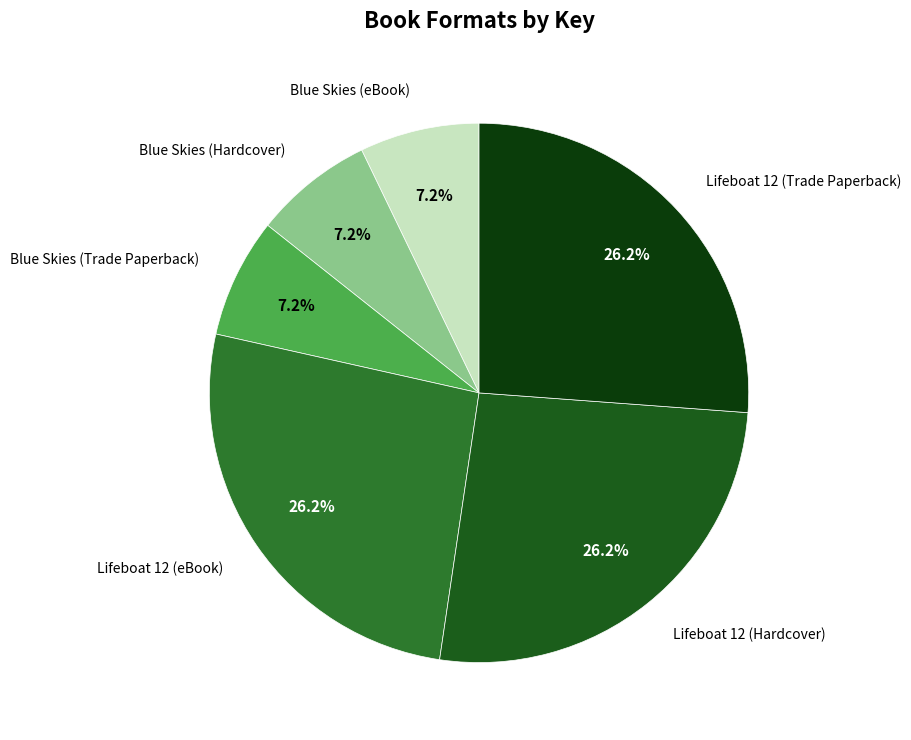

To the nearest percent, what is the average slice percentage?

17%